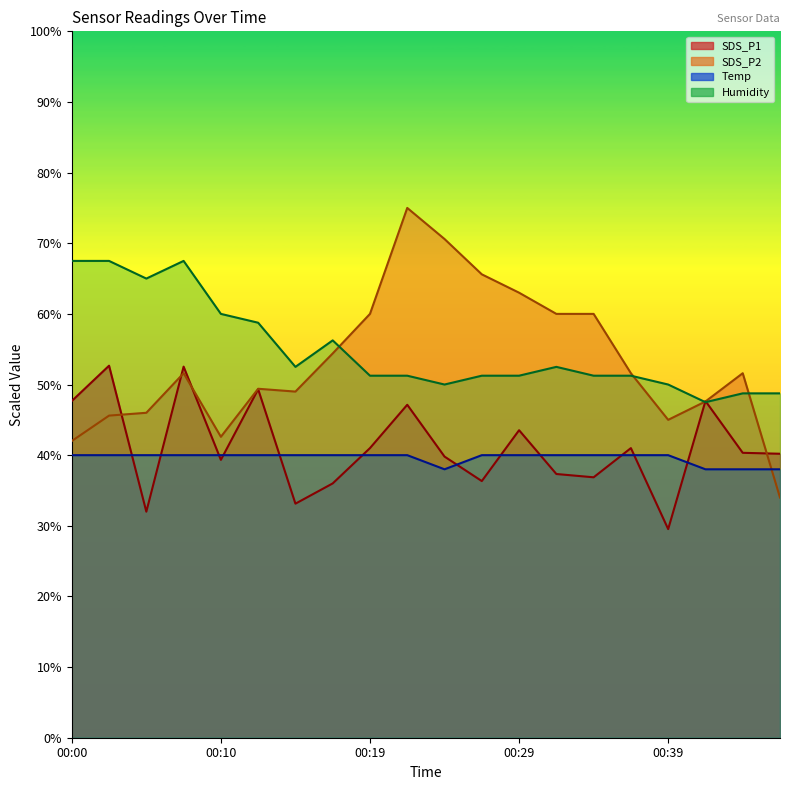

Which series ends up on top after the final intersection of Temp and SDS_P1?

SDS_P1